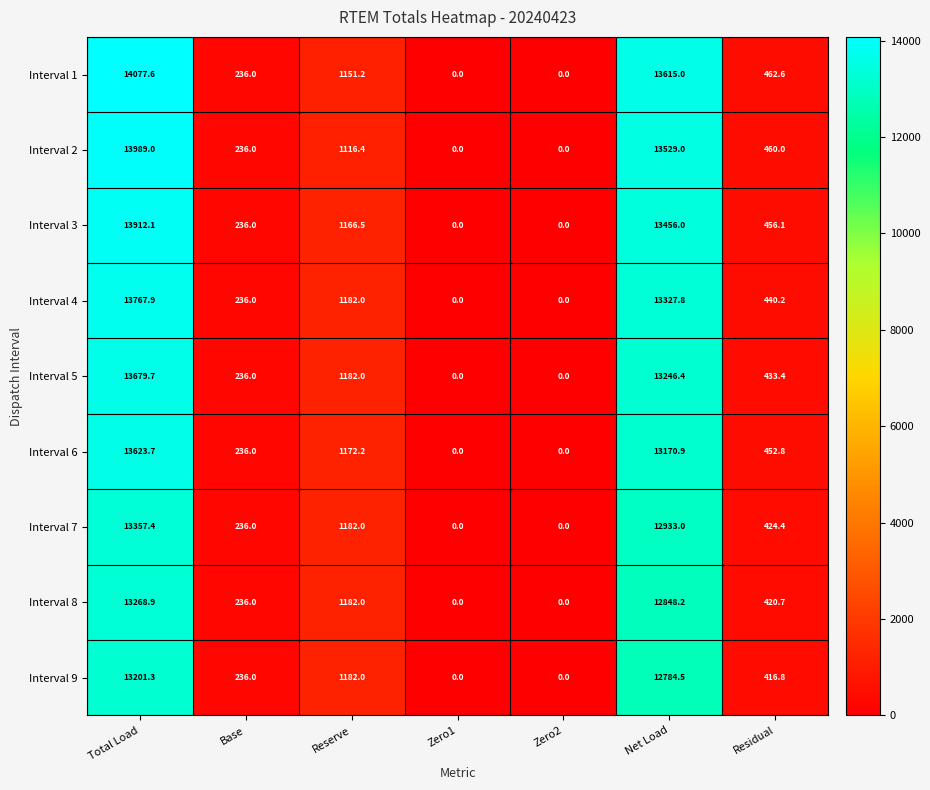

What is the difference between the maximum and second lowest values in the Interval 8 series?

13268.9